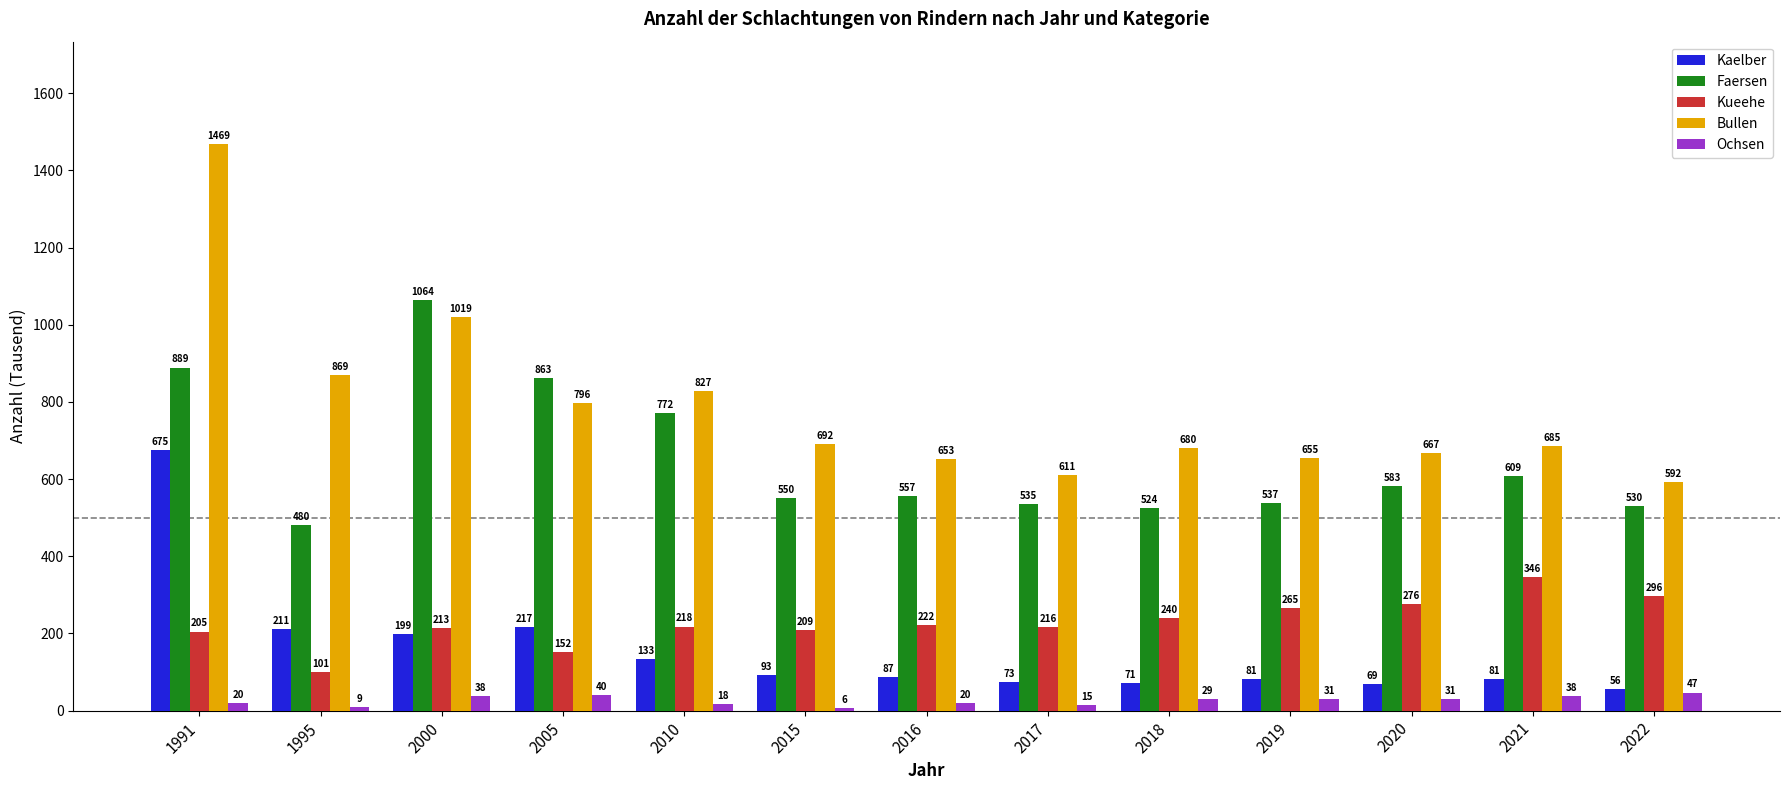

What is the value of the Faersen bar at the 7th from the left?

557